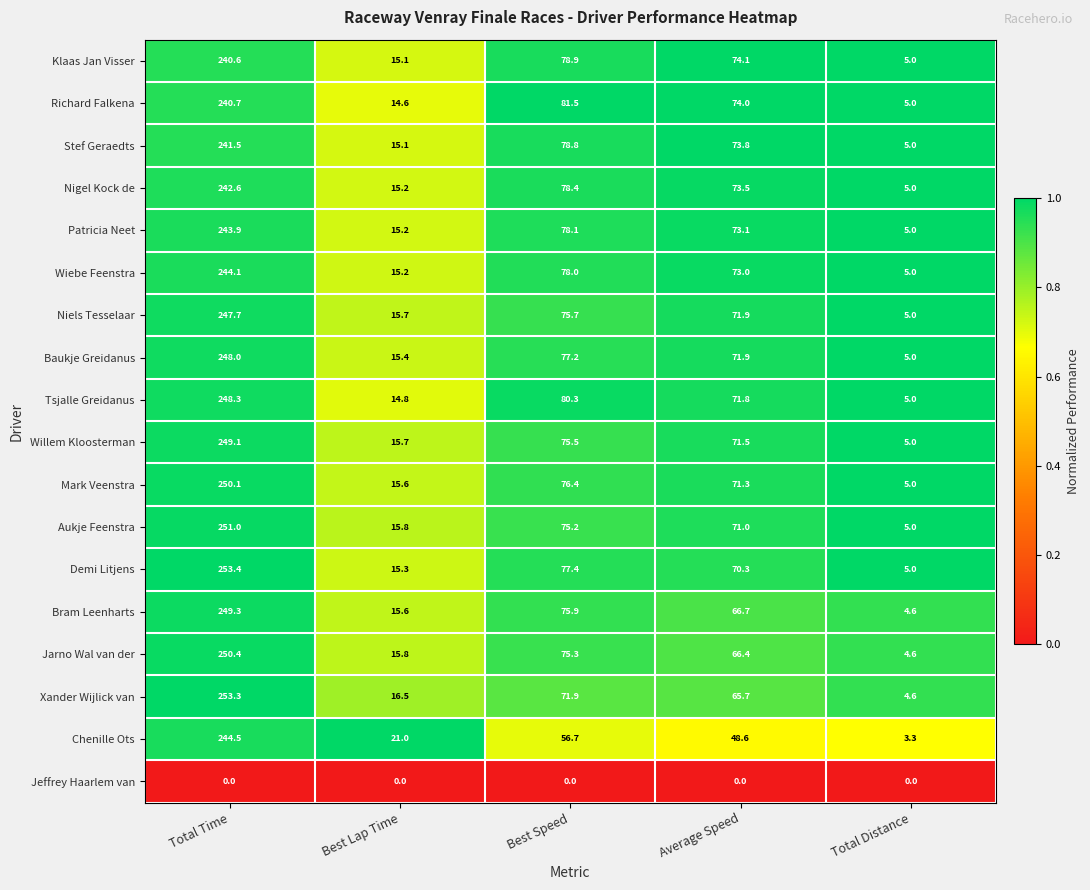

Between Total Time and Total Distance, which series saw the biggest shift?

Xander Wijlick van